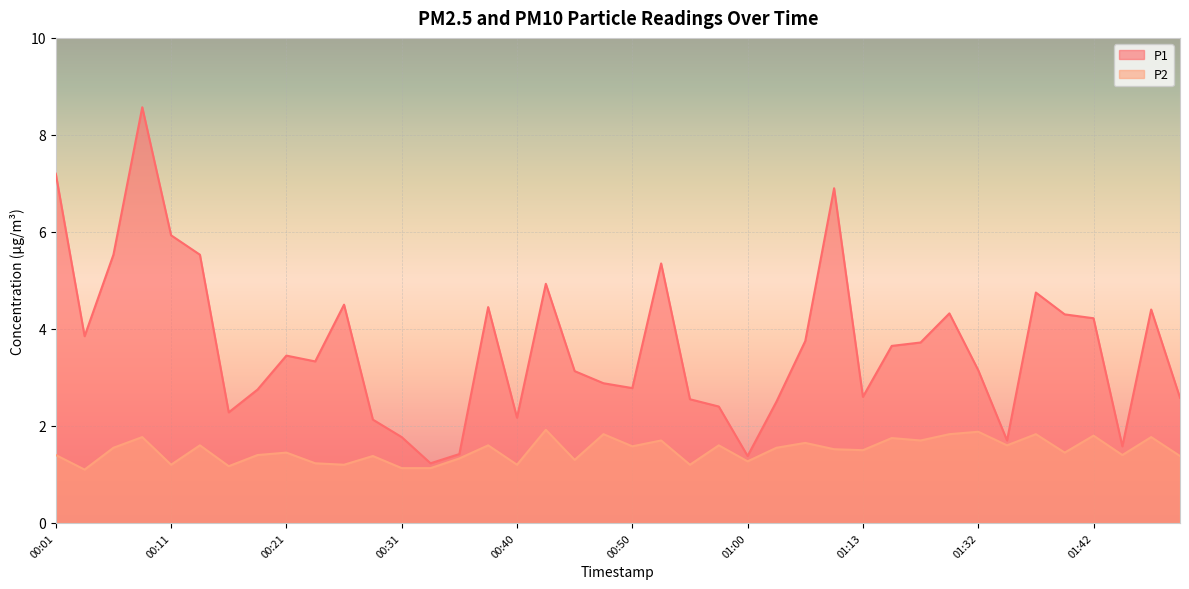

What position from the right is 00:21?

32